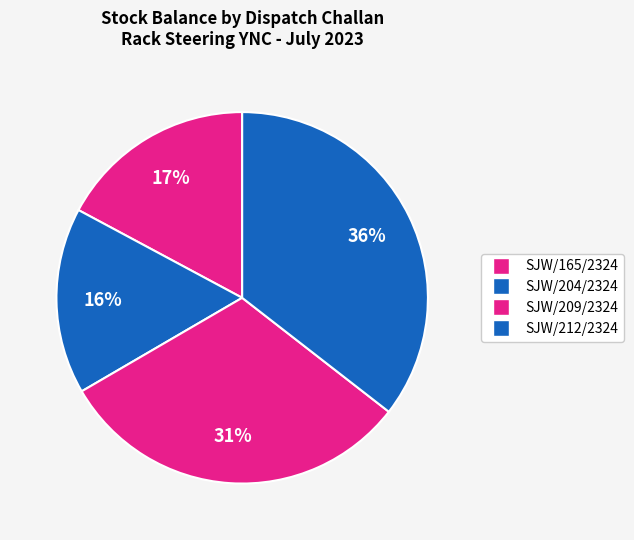

How many slices are in this pie chart?

4